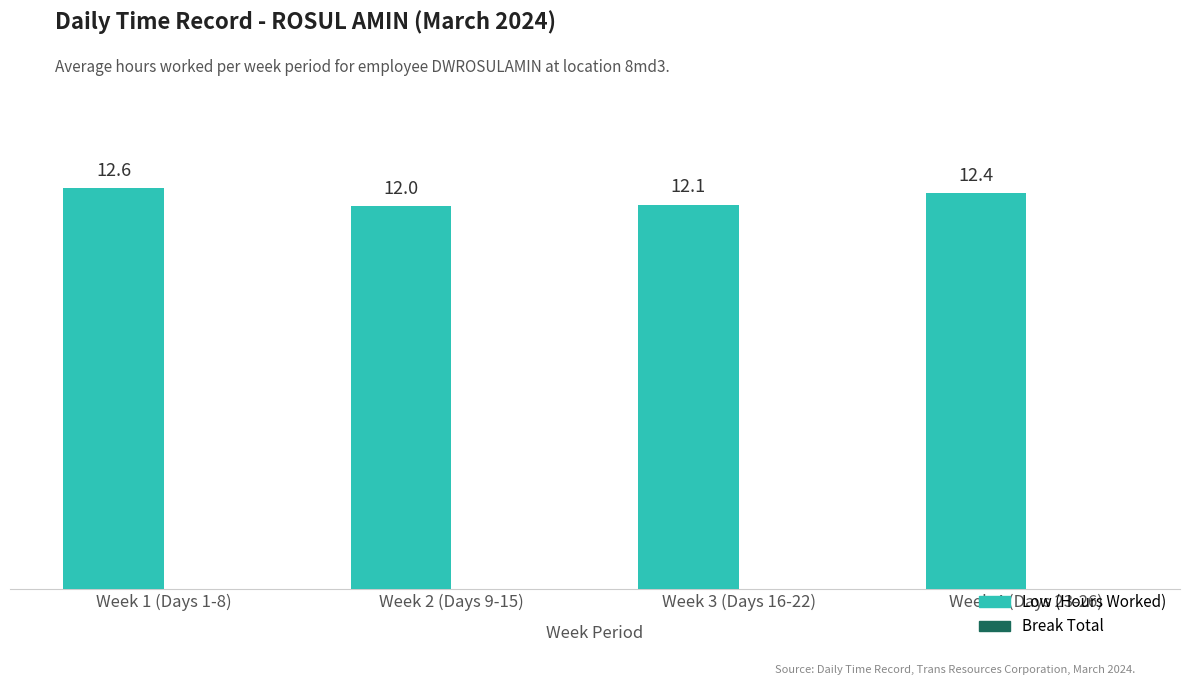

List the labels in order of value, largest first.

Week 1 (Days 1-8), Week 4 (Days 23-26), Week 3 (Days 16-22), Week 2 (Days 9-15)